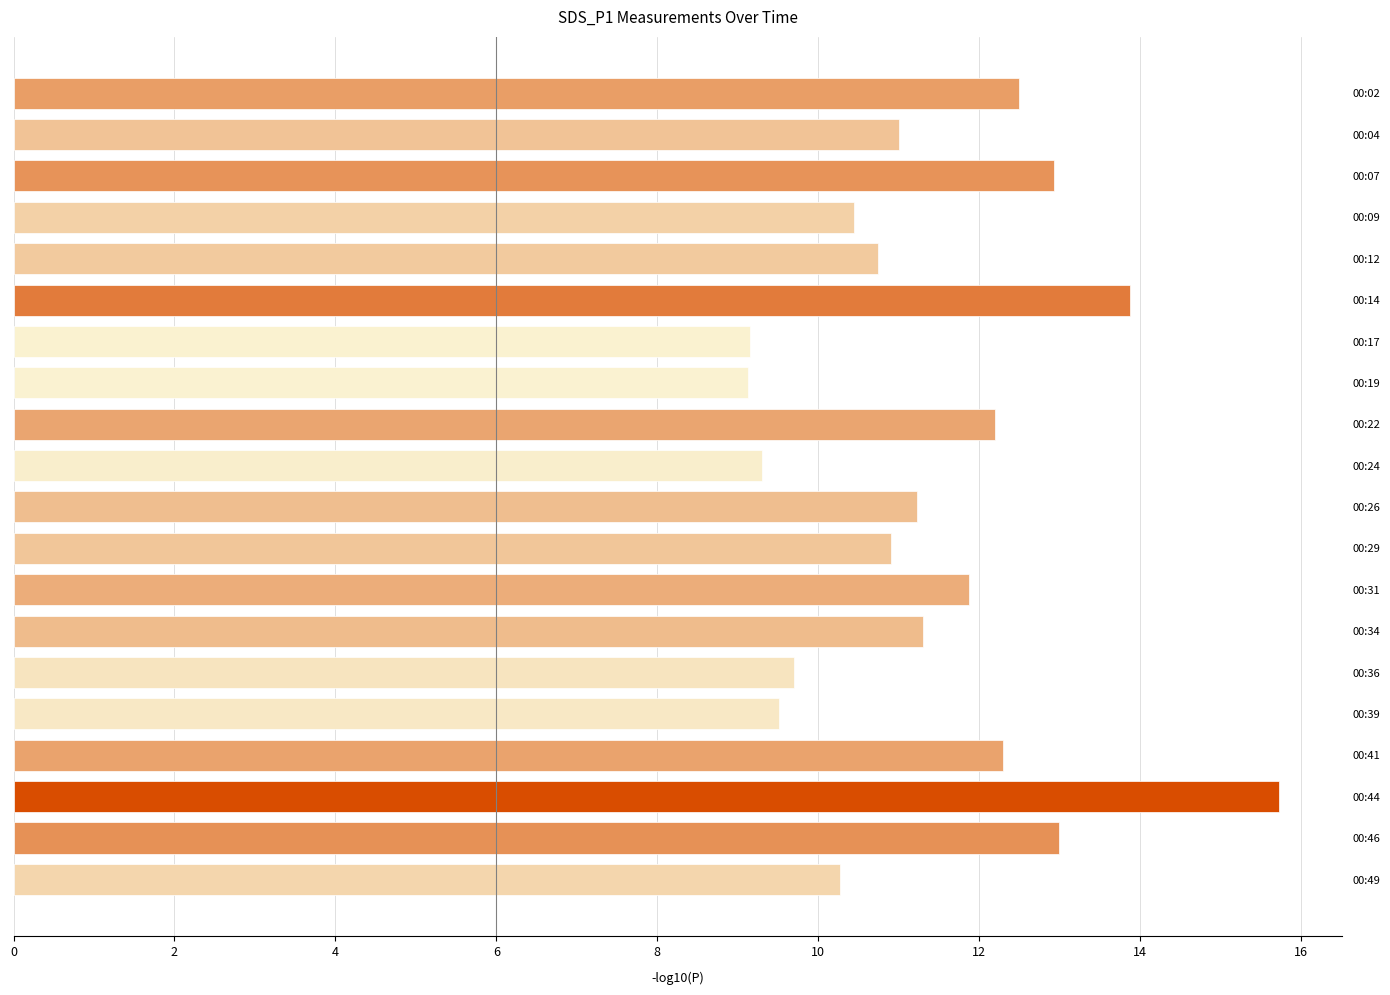

Is it true that the value at 00:02 is 12.5?

True